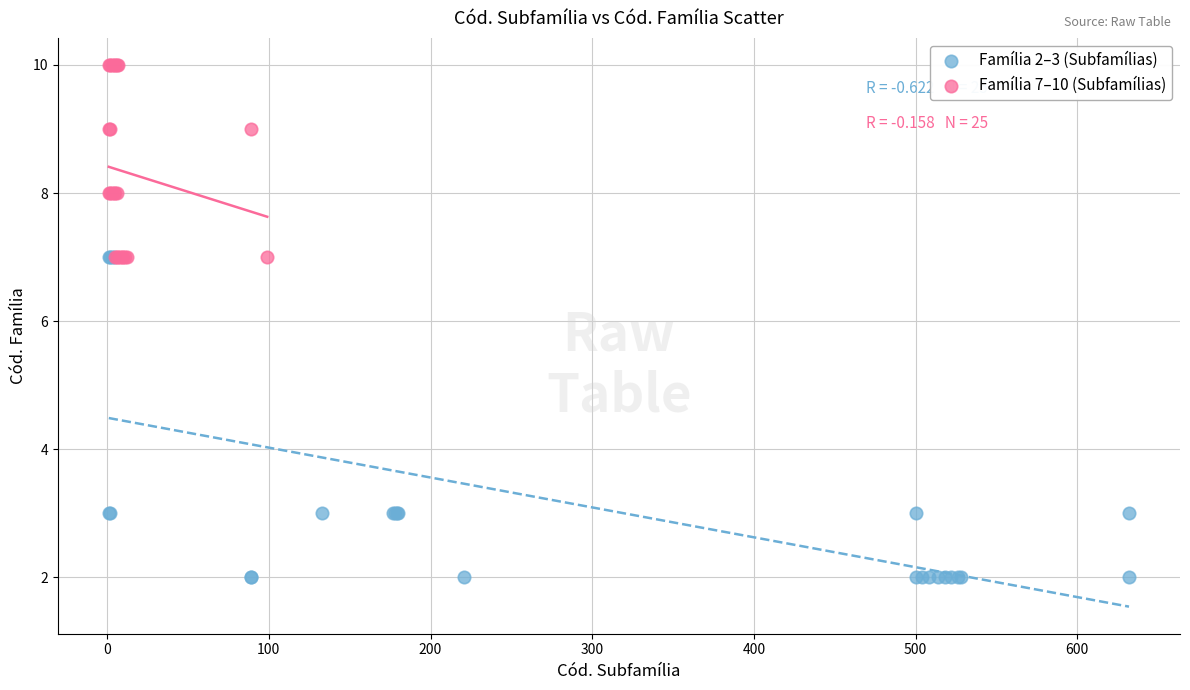

What are all the series names shown in the legend?

Família 2–3 (Subfamílias), Família 7–10 (Subfamílias)